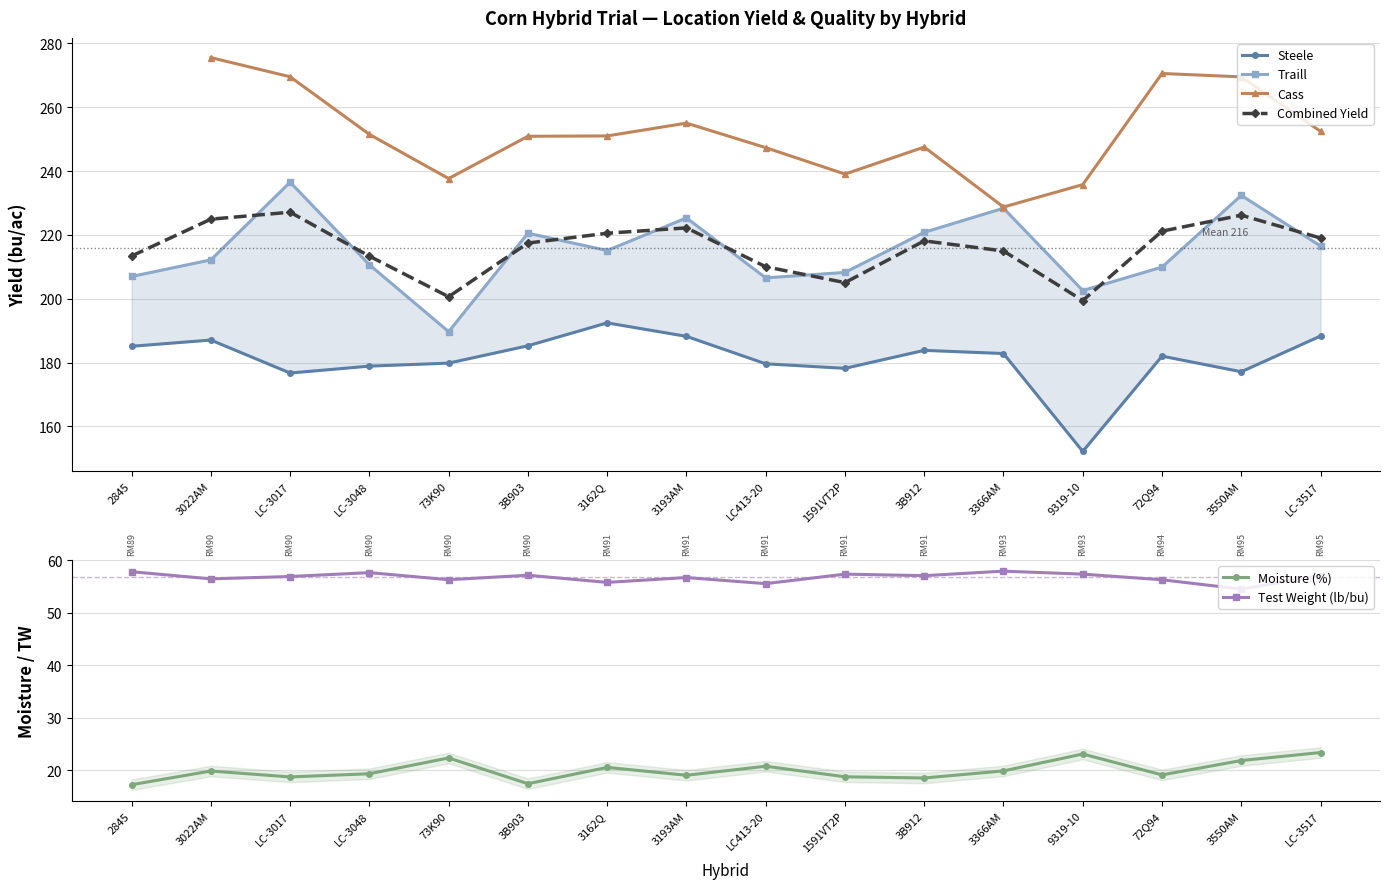

How many data points in Traill are above 215?

8